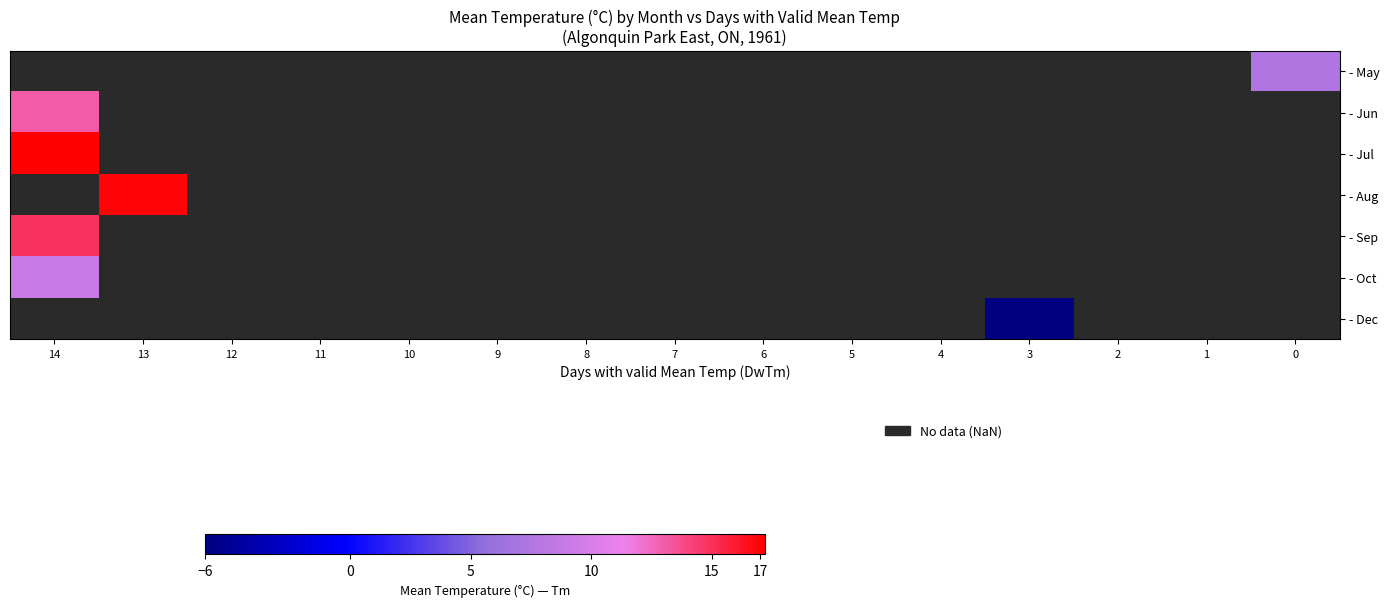

Which category has the highest value in the - Sep series?

14